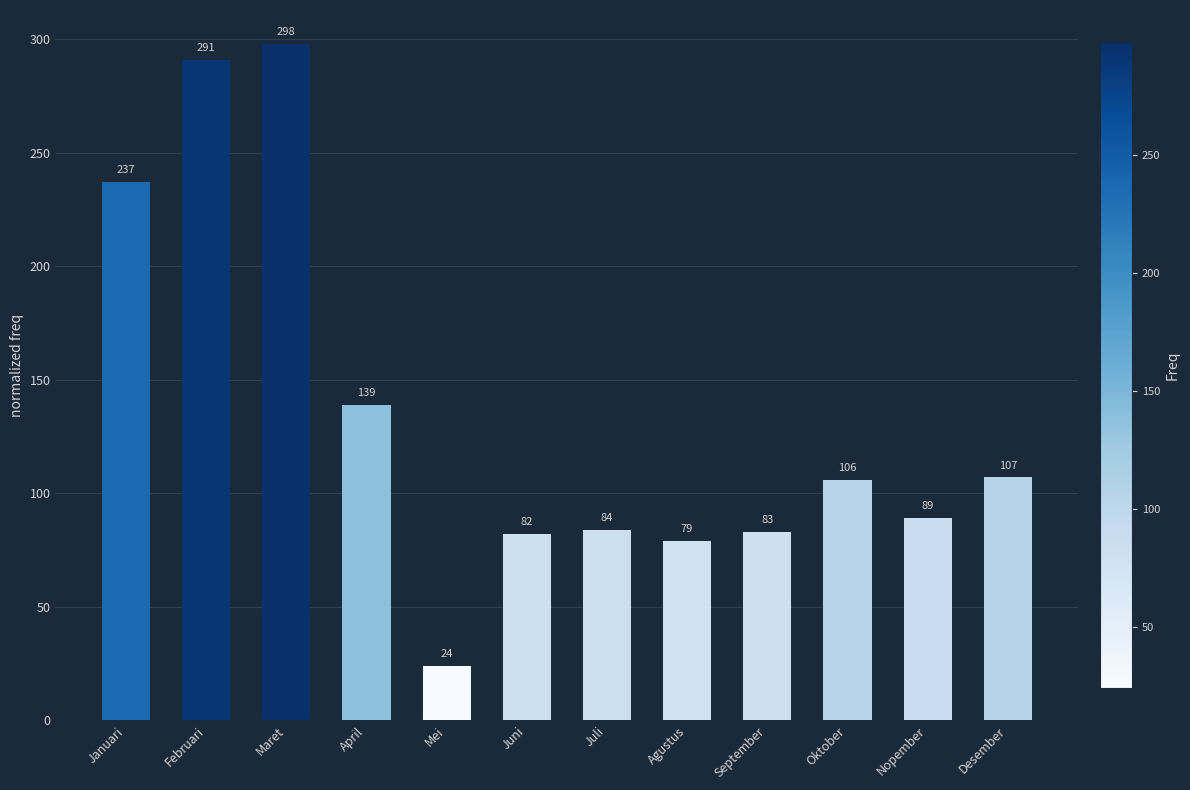

Reading left to right, transcribe all the data shown in this chart.

Januari=237	Februari=291	Maret=298	April=139	Mei=24	Juni=82	Juli=84	Agustus=79	September=83	Oktober=106	Nopember=89	Desember=107